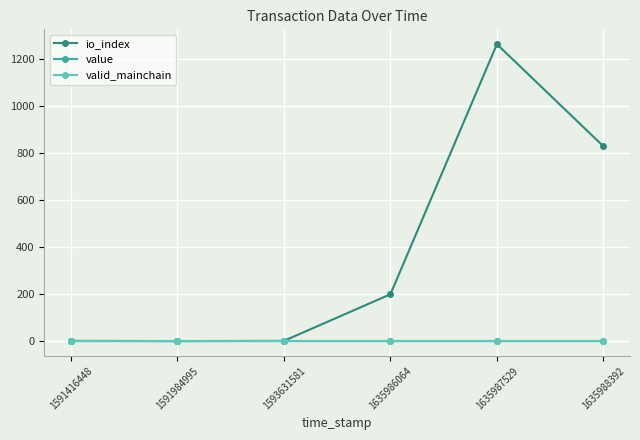

True or false: value and valid_mainchain intersect in this chart.

False